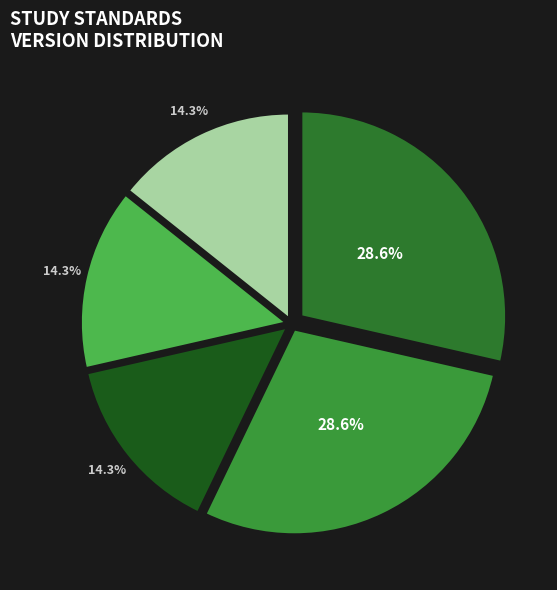

To the nearest percent, what is the average slice percentage?

20%